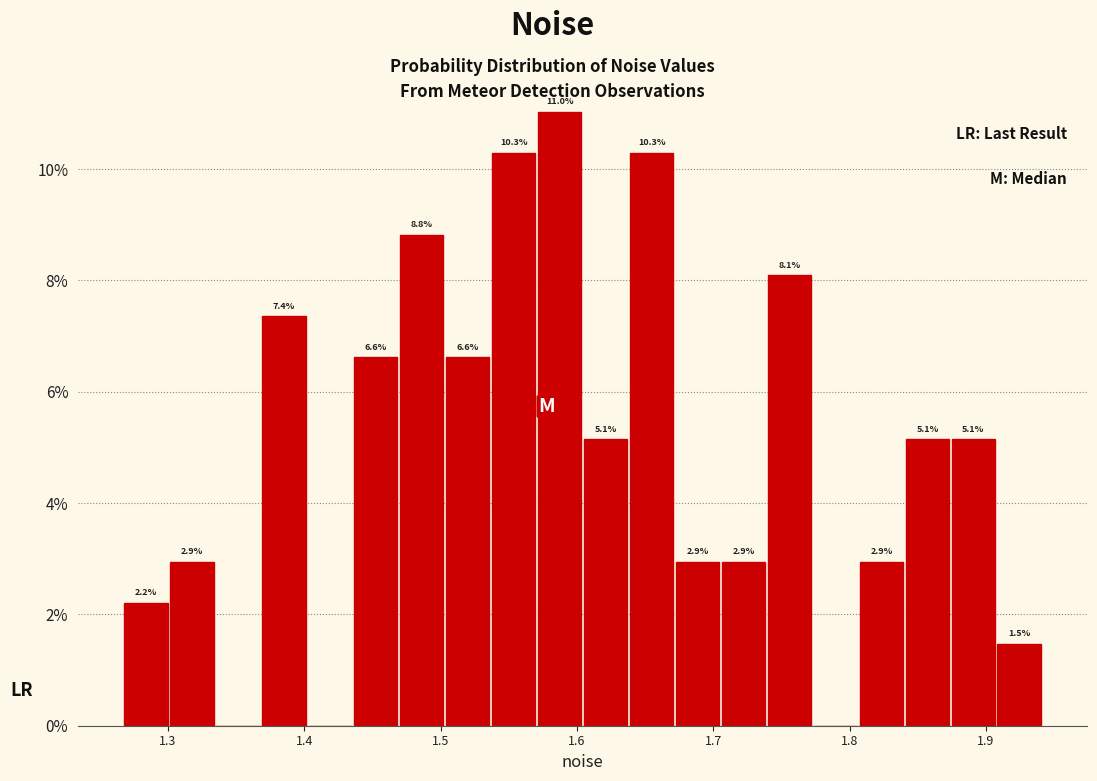

Around what value on the x-axis is the tallest bar? Give the approximate position of its centre, as read against the axis.

1.59